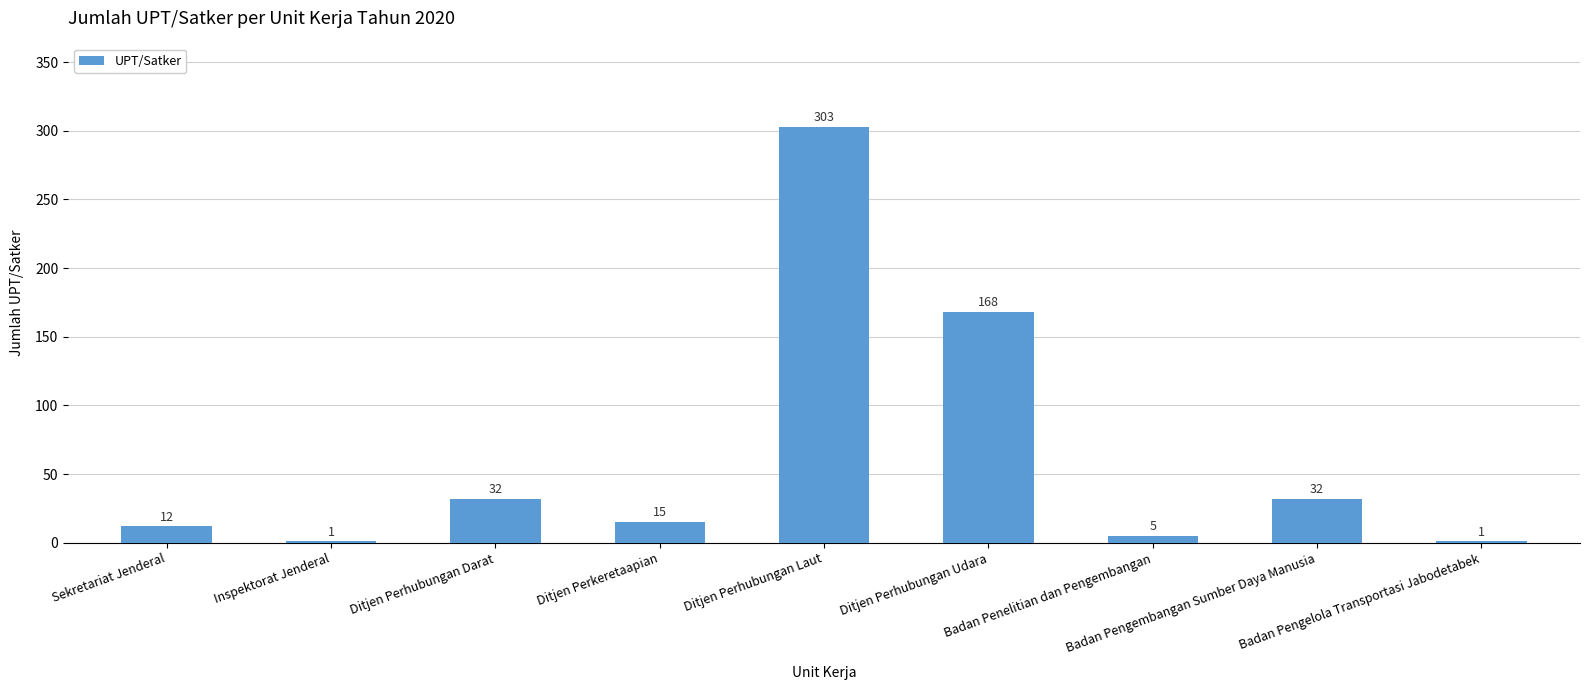

What is the greatest value displayed?

303